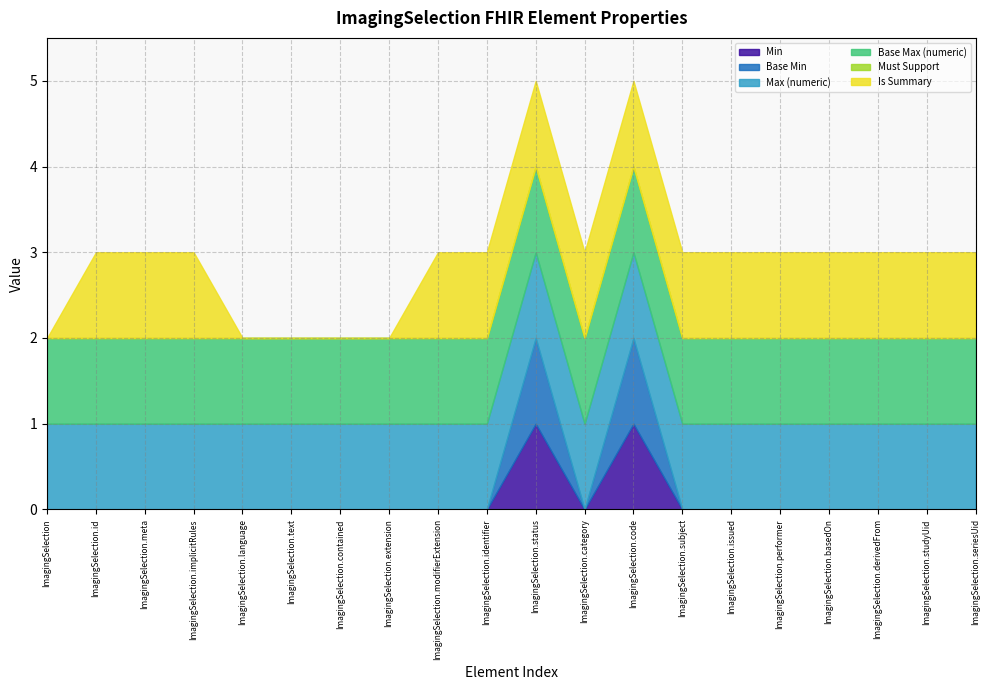

What is the difference between the second highest and second lowest values in the Base Min series?

1